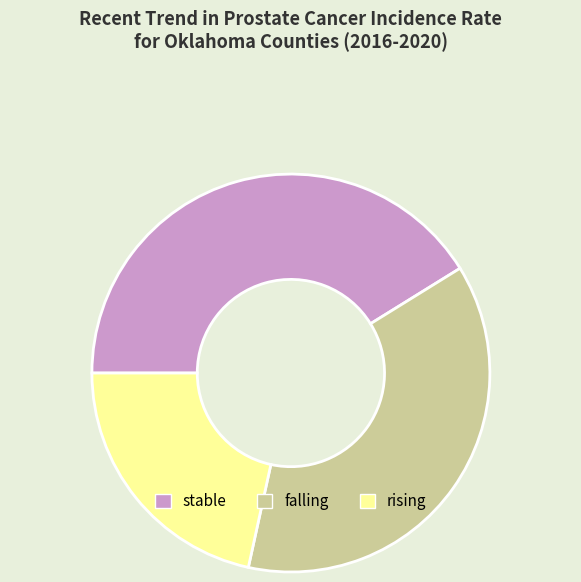

Rank the categories by value from lowest to highest.

rising, falling, stable